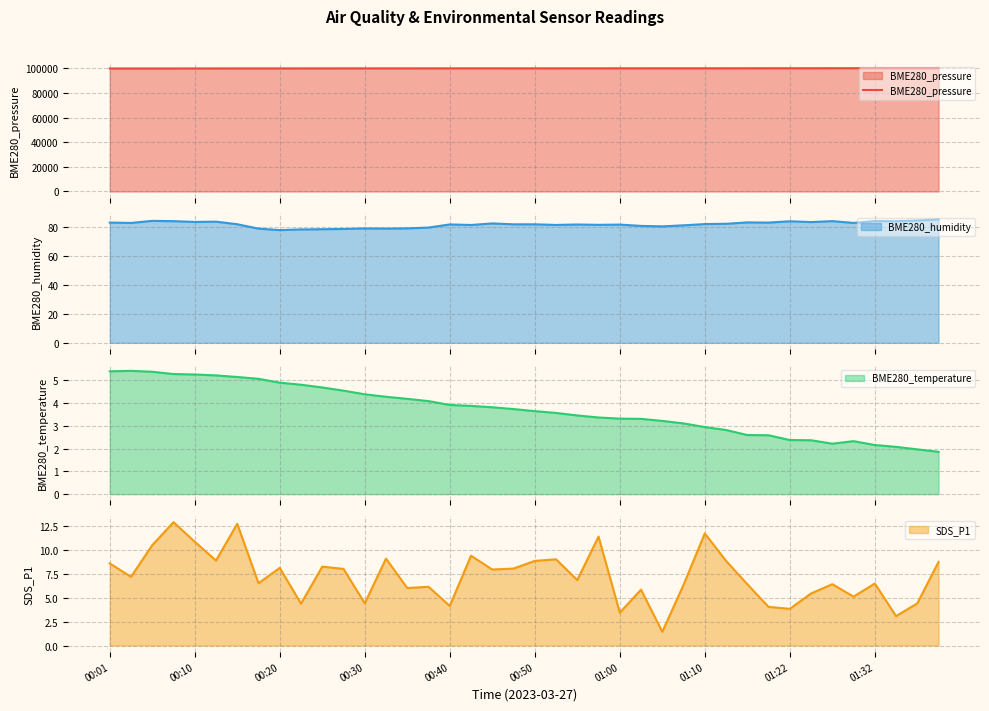

Approximately how many times larger is the value at 19 compared to 30?

1.0